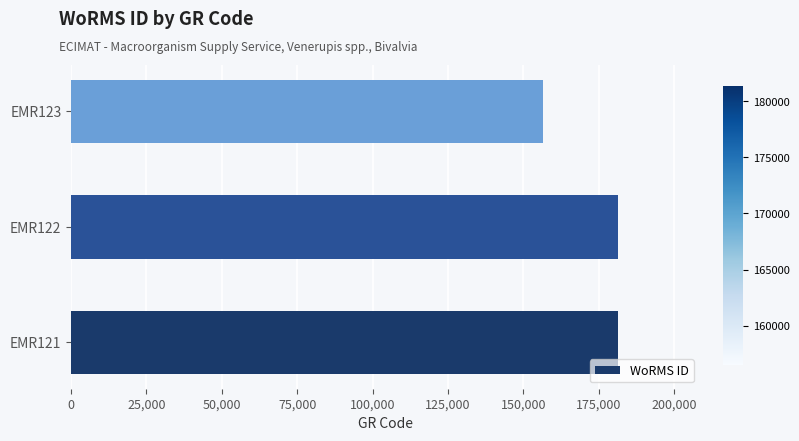

The value at EMR122 is 181364. True or false?

True